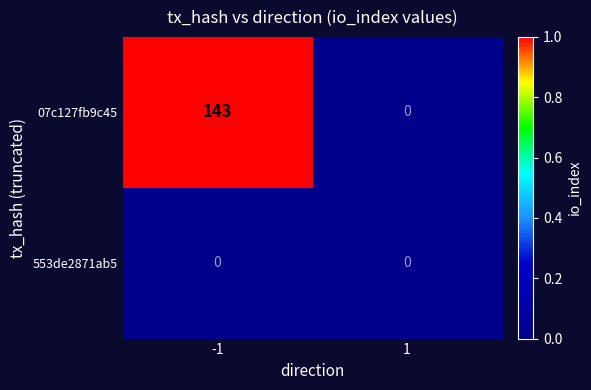

Reading left to right, list all the values displayed in this chart.

07c127fb9c45: -1=143	1=0
553de2871ab5: -1=0	1=0